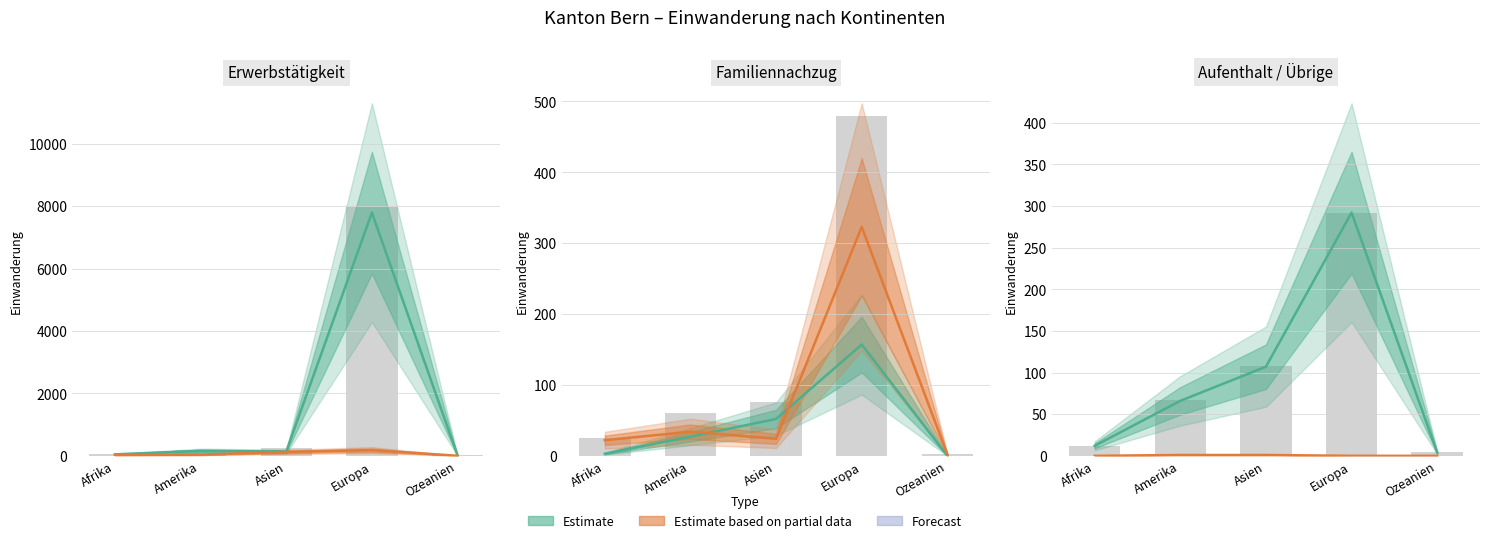

Which category has the highest value in the Estimate based on partial data series?

Amerika